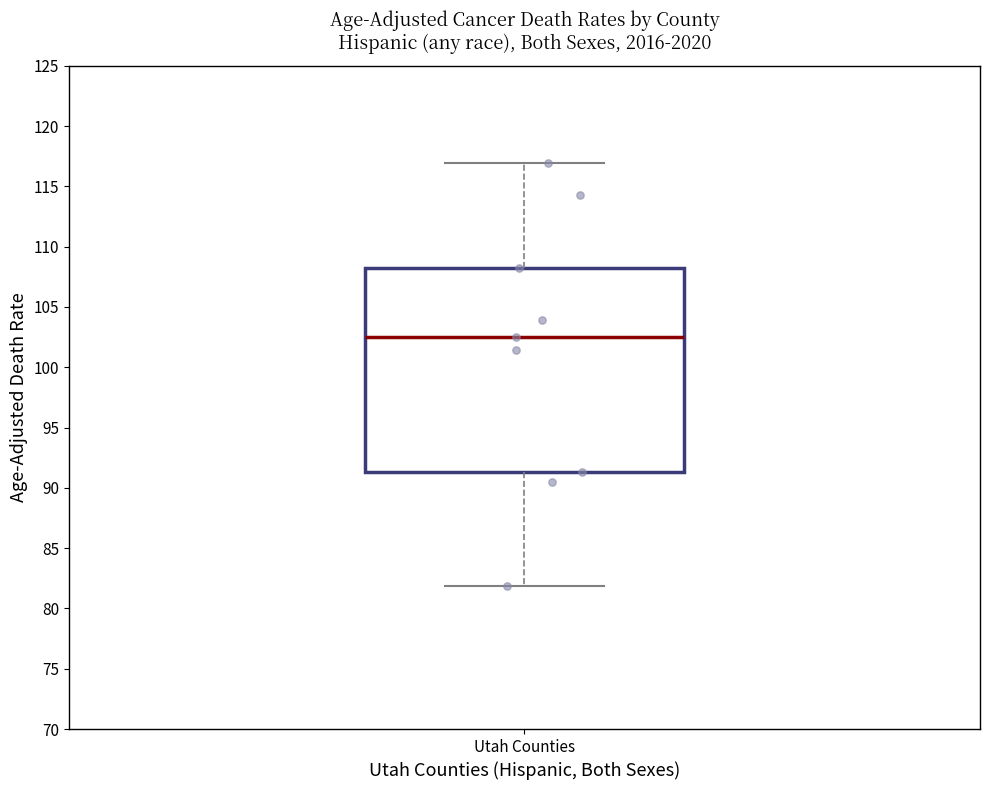

Read this box plot against the y-axis: the position of the median line, the range covered by the box, and the ends of both whiskers. The values are not printed on the chart, so give them approximately, as read against the axis.

median 102.5, box 91.5 to 108.0, whiskers 82.0 to 117.0